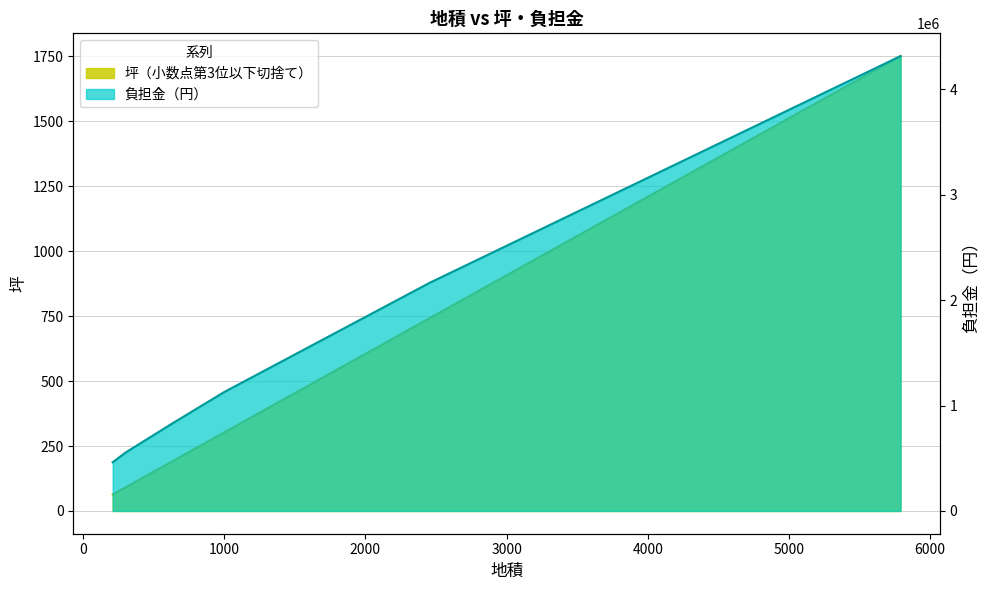

How many distinct data groups are displayed?

2